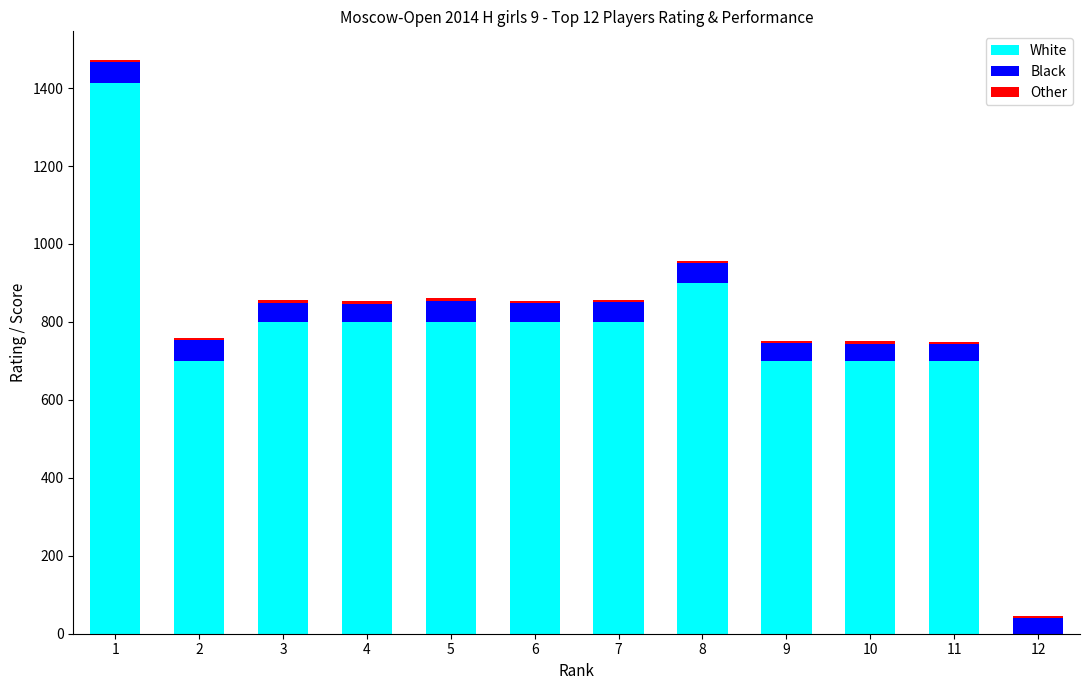

The value of White at 1 is 711.5. True or false?

False